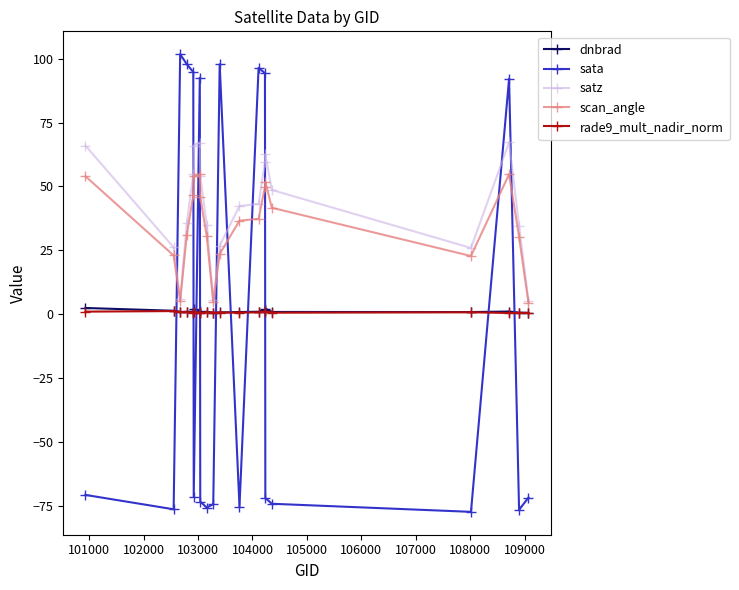

What is the highest value of the sata series?

101.7